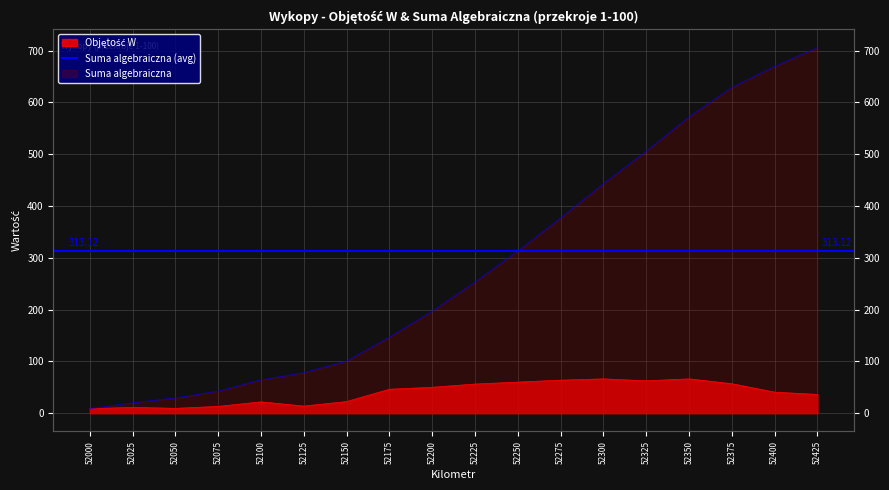

True or false: Objętość W has a value of 72.6 at 52175.

False